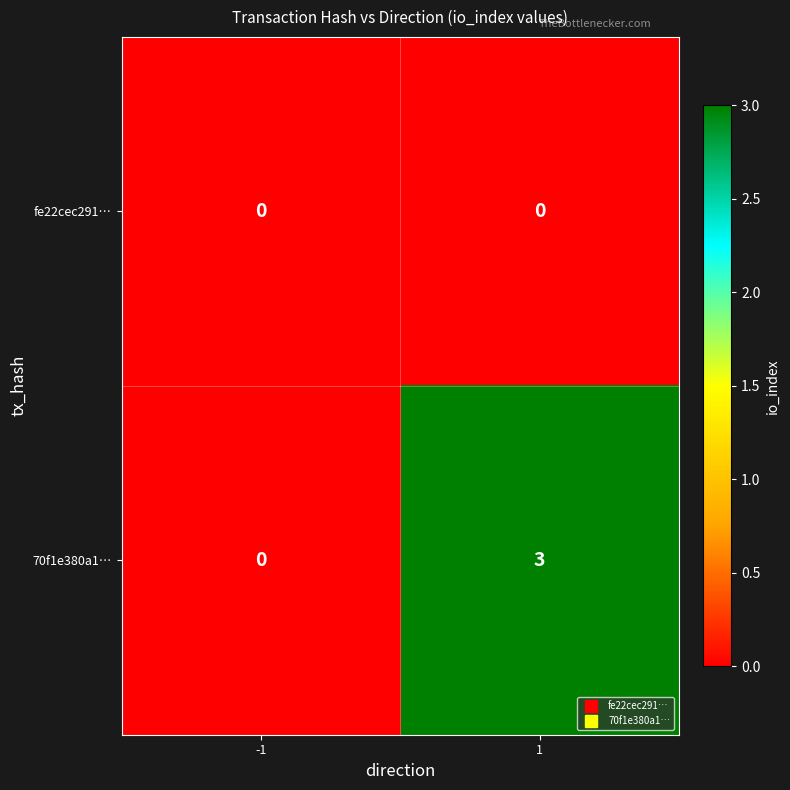

Reading left to right, what are all the values shown in this chart?

fe22cec291…: -1=0	1=0
70f1e380a1…: -1=0	1=3